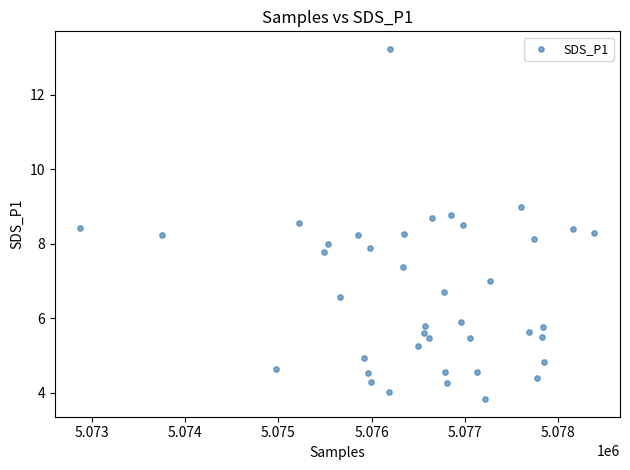

What is the range of X values (max minus min)?

5518.0